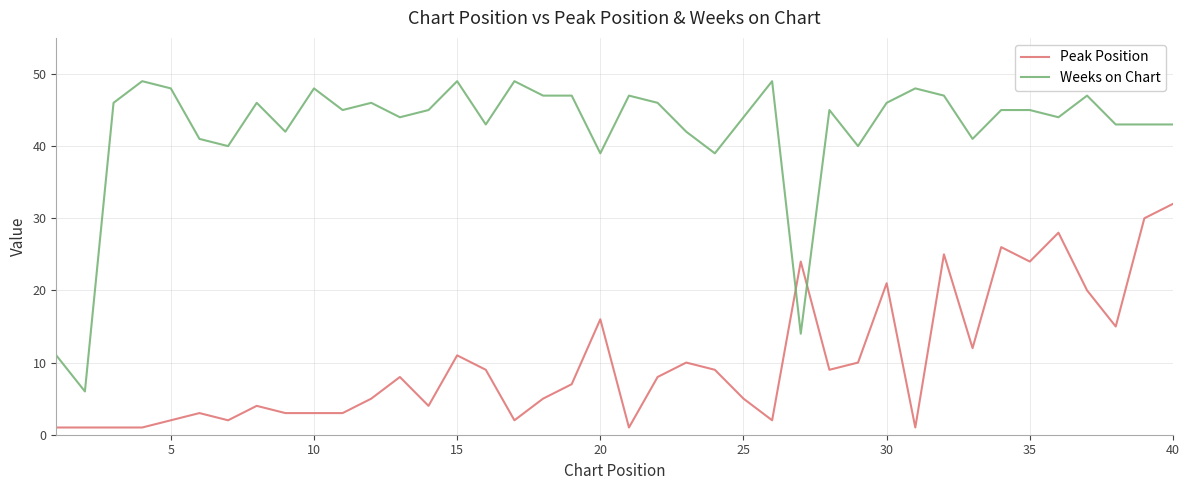

Which series has the largest range (max minus min)?

Weeks on Chart